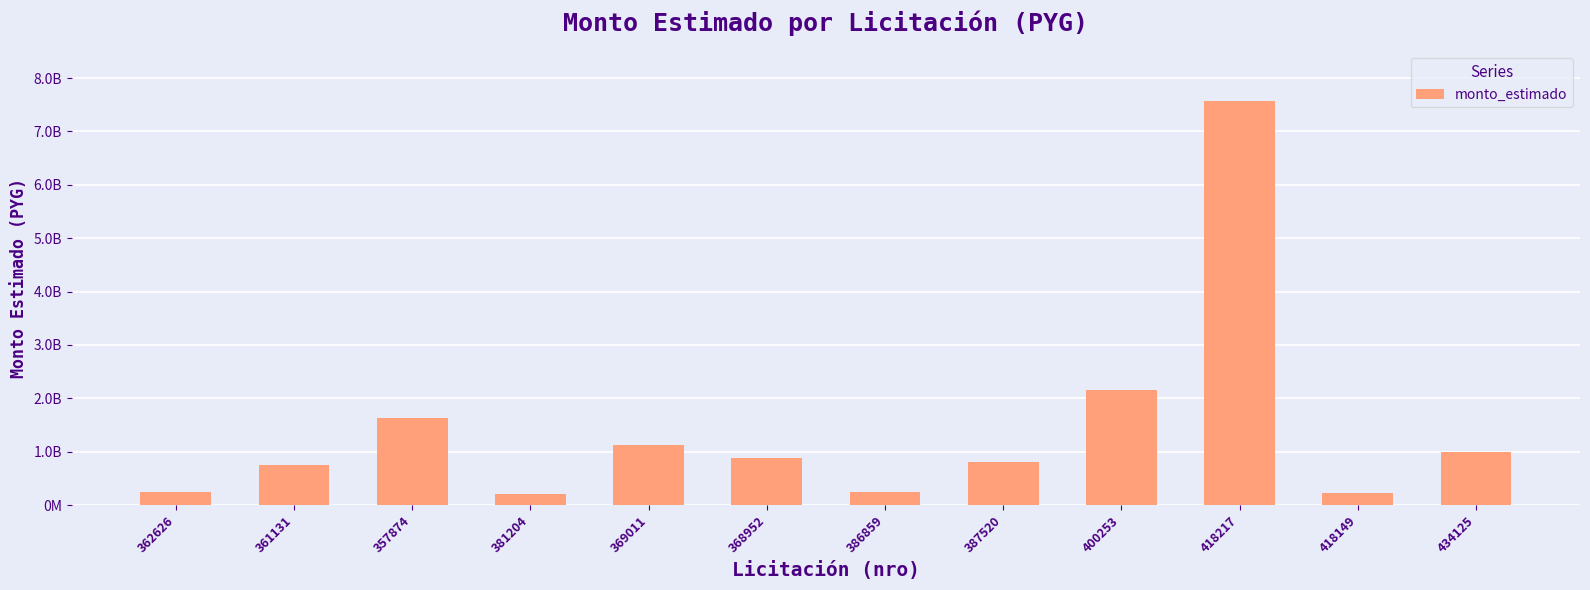

True or false: the data shows 1033670009 at 400253.

False